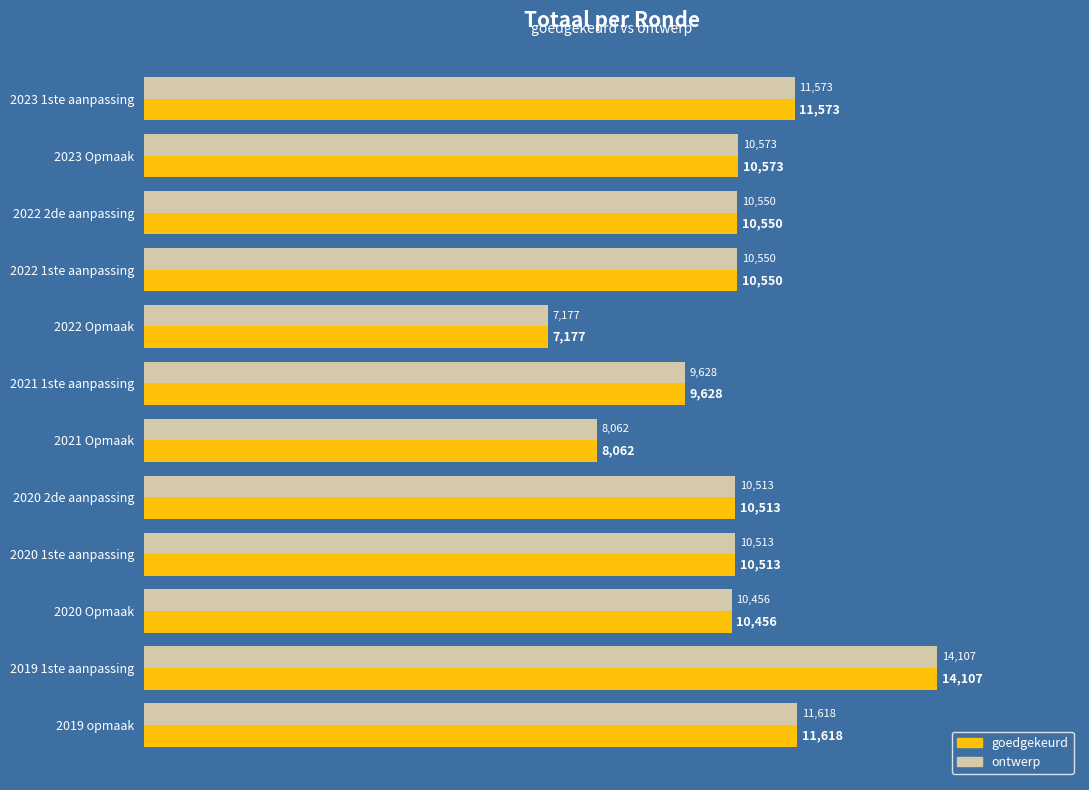

What is the sum of the ontwerp values at 2020 Opmaak and 2023 Opmaak?

21029